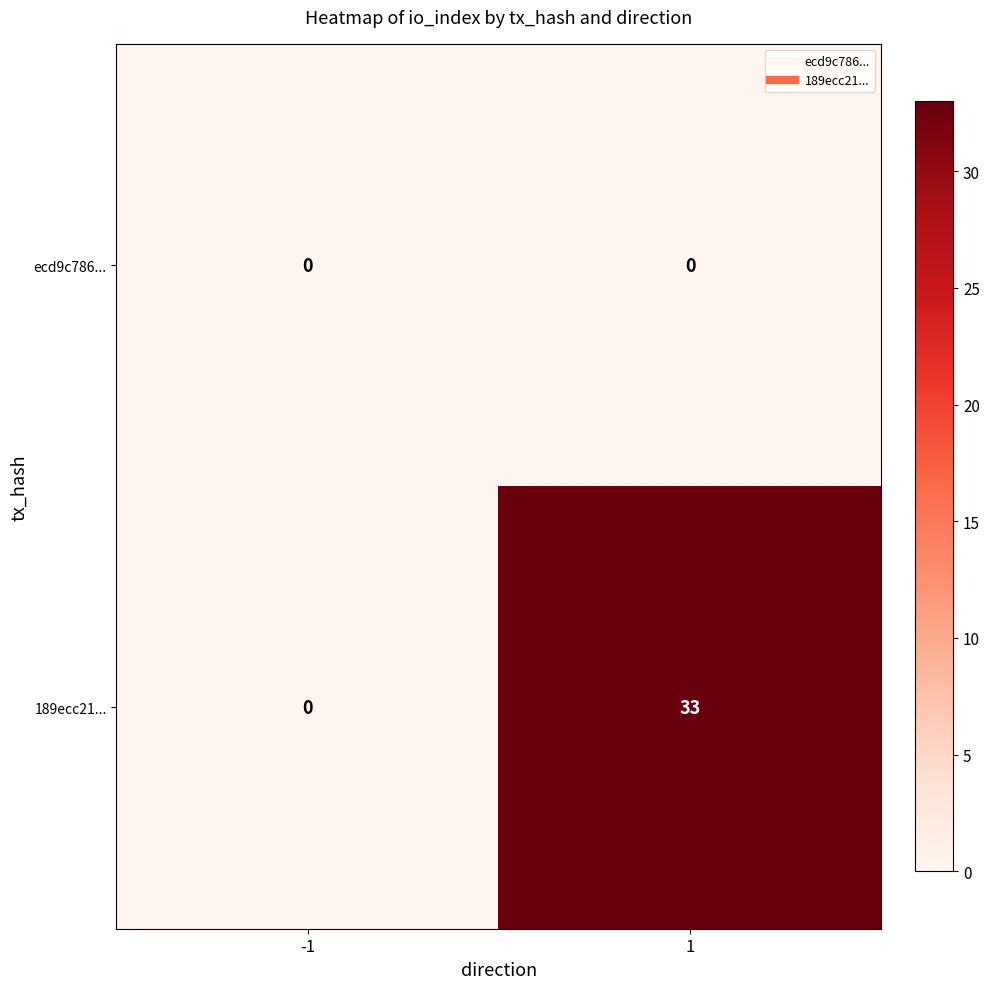

Reading left to right, list all the values displayed in this chart.

ecd9c786...: -1=0	1=0
189ecc21...: -1=0	1=33